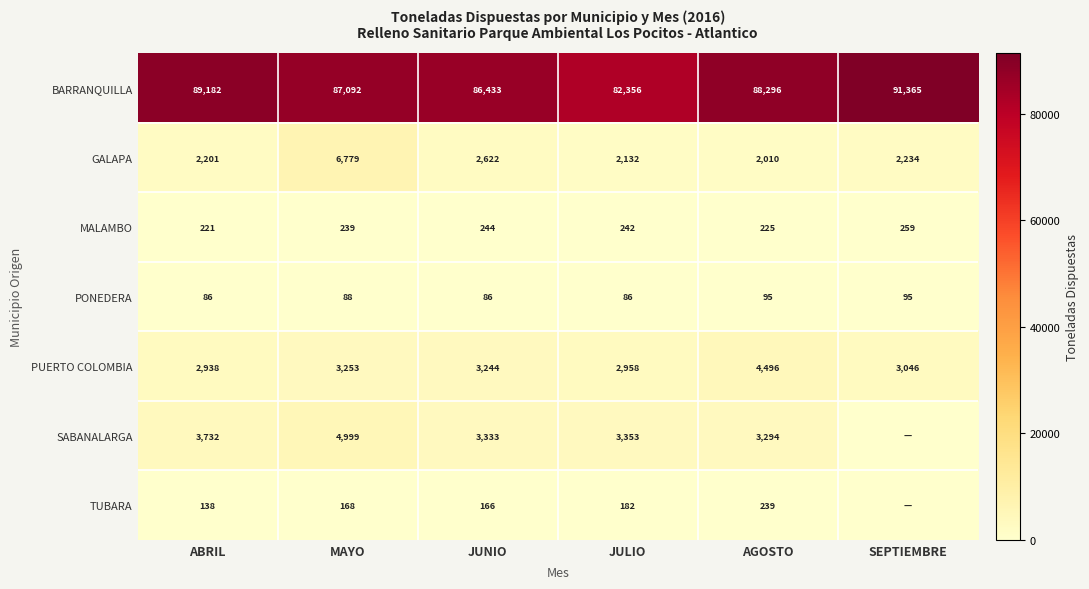

Rank the series at JULIO from highest to lowest value.

BARRANQUILLA, SABANALARGA, PUERTO COLOMBIA, GALAPA, MALAMBO, TUBARA, PONEDERA